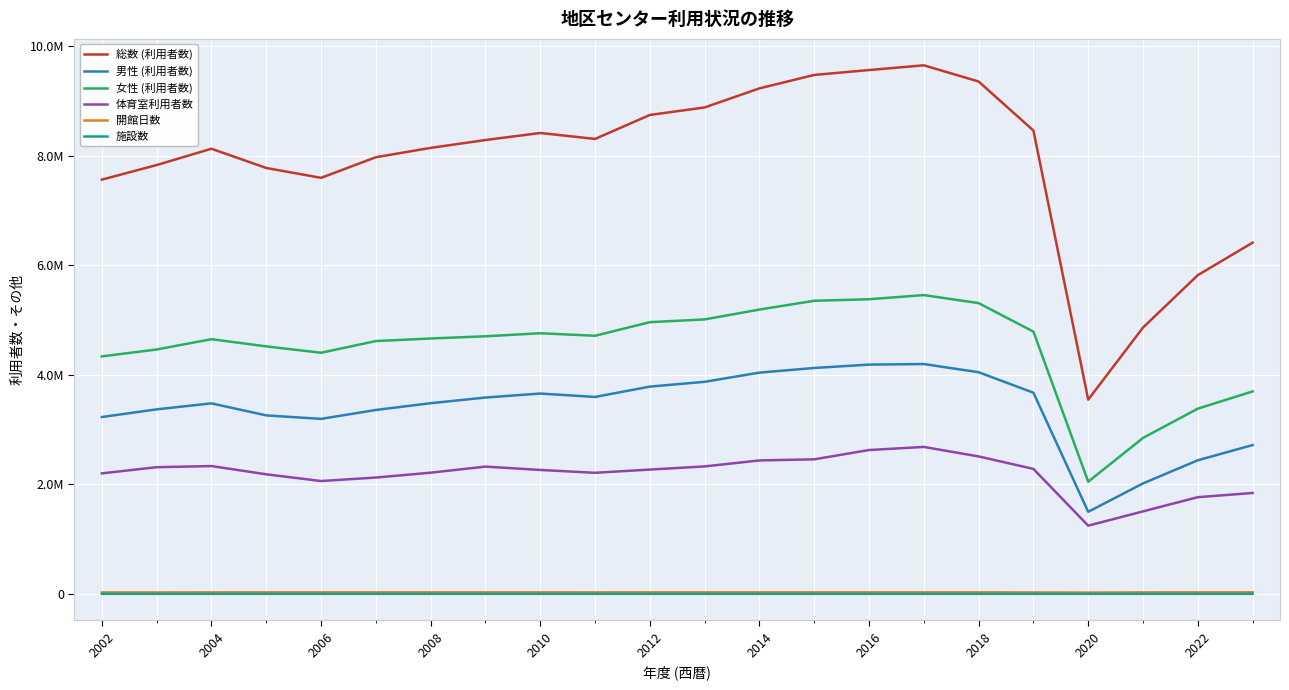

Rank the series by their maximum value, from lowest to highest.

施設数, 開館日数, 体育室利用者数, 男性 (利用者数), 女性 (利用者数), 総数 (利用者数)